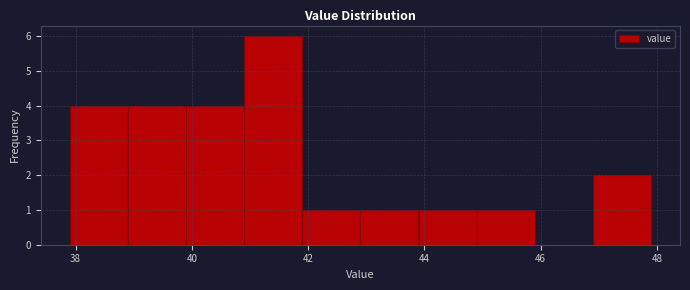

Reading left to right, transcribe this chart: for each bar, give the range it covers on the x-axis and its height. Neither the bar edges nor the heights are printed on the chart, so give them approximately, as read against the axes.

37.9 to 38.9: 4
38.9 to 39.9: 4
39.9 to 40.9: 4
40.9 to 41.9: 6
41.9 to 42.9: 1
42.9 to 43.9: 1
43.9 to 44.9: 1
44.9 to 45.9: 1
45.9 to 46.9: 0
46.9 to 47.9: 2